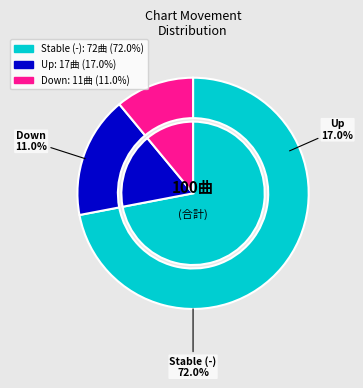

To the nearest percent, what is the difference between the largest and smallest slice percentages?

61%